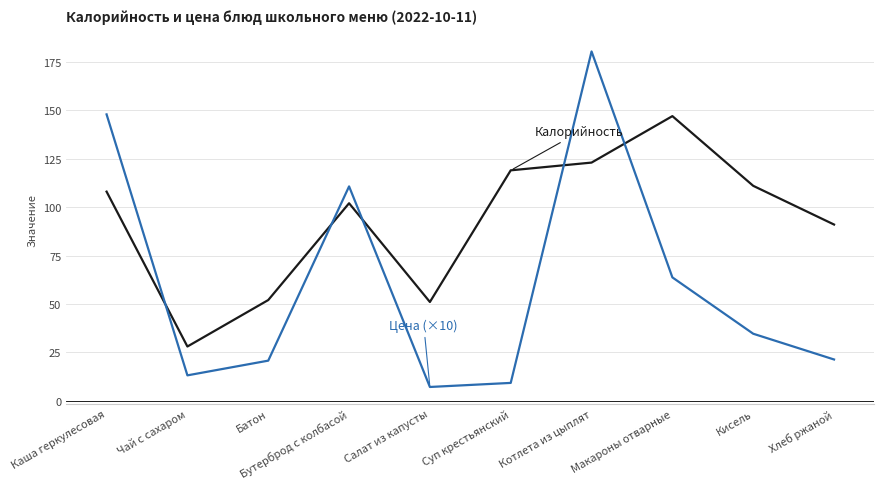

Does the chart have visible grid lines?

Yes